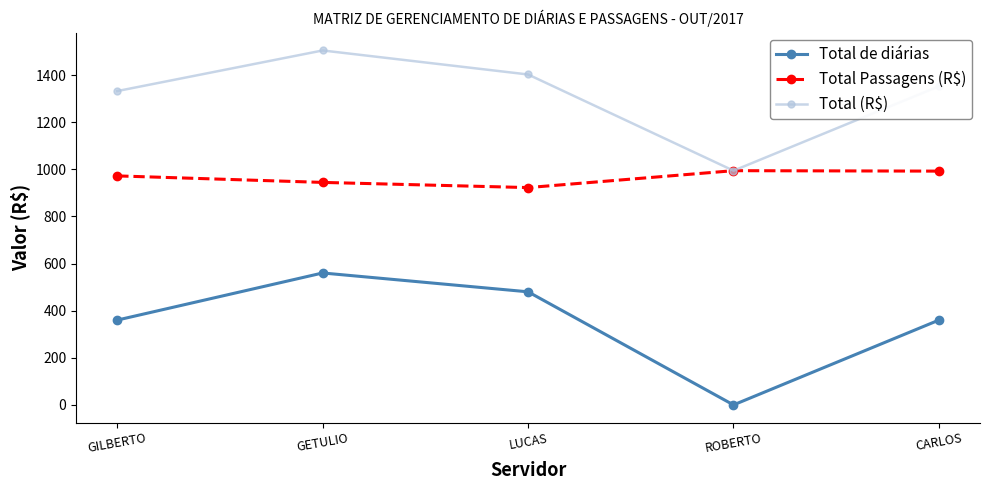

What is the approximate value of Total Passagens (R$) at GETULIO?

944.4